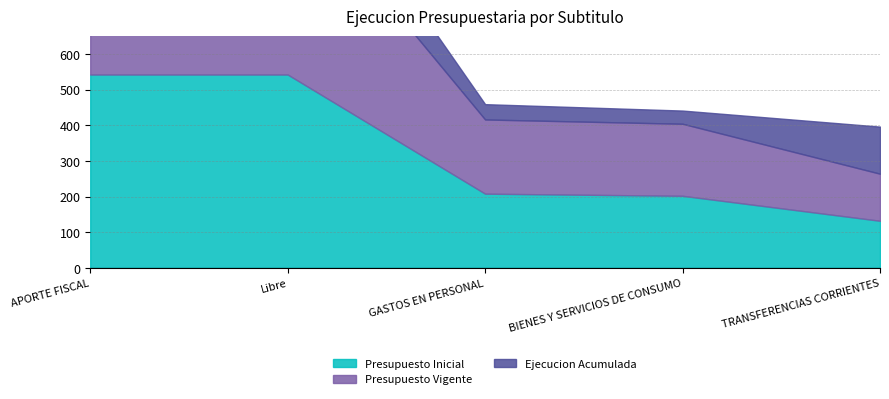

True or false: Ejecucion Acumulada and Presupuesto Inicial cross at least once.

False